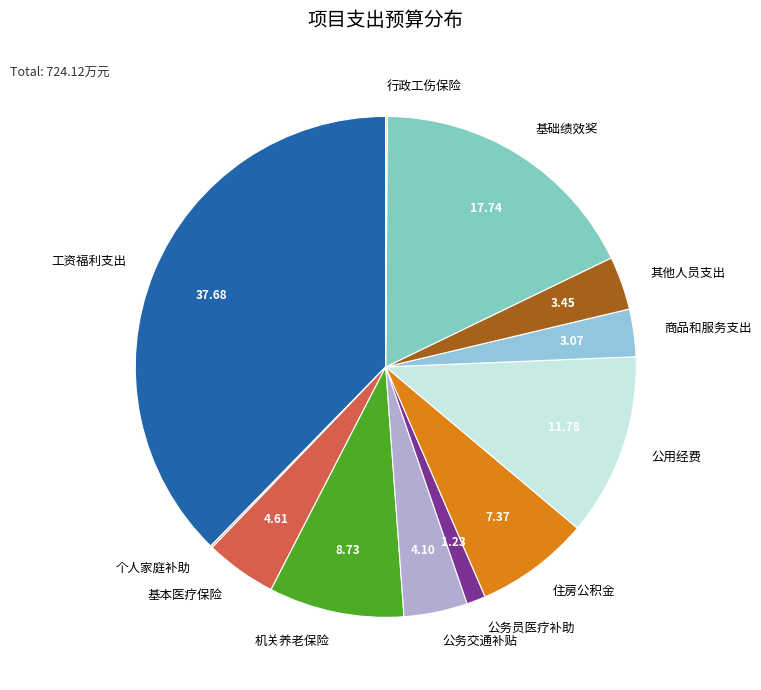

Approximately how many times larger is the value at 商品和服务支出 compared to 公务交通补贴?

0.7